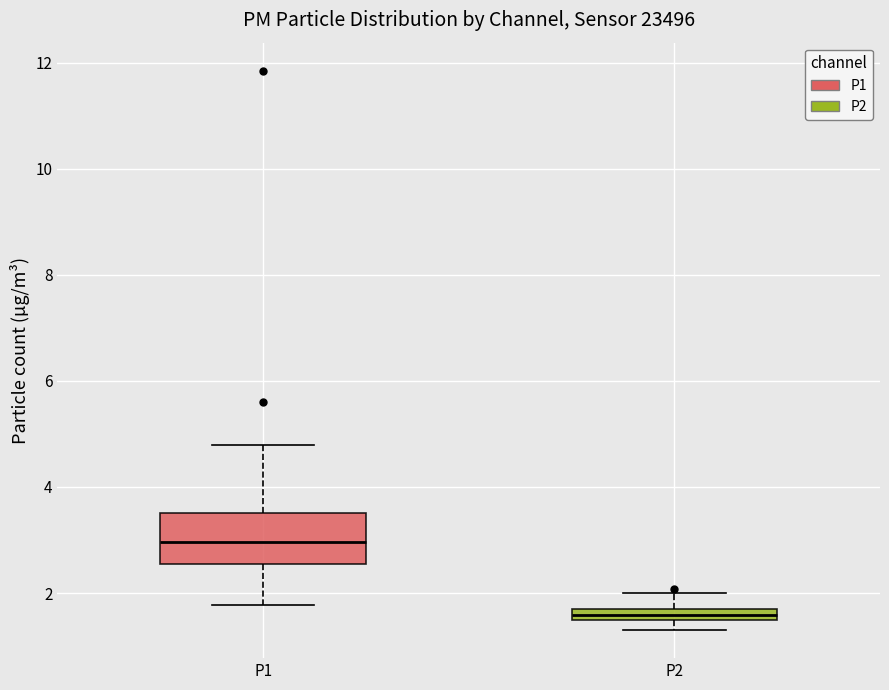

Where does the median line of the box for P1 sit on the y-axis? The values are not printed on the chart, so give them approximately, as read against the axis.

3.0